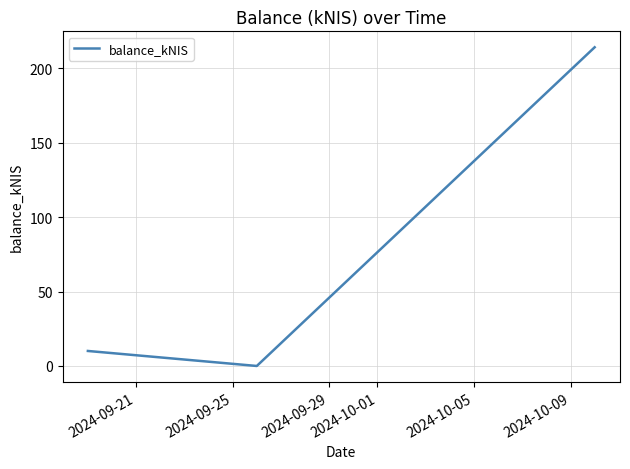

What is the sum of all values?

224.1